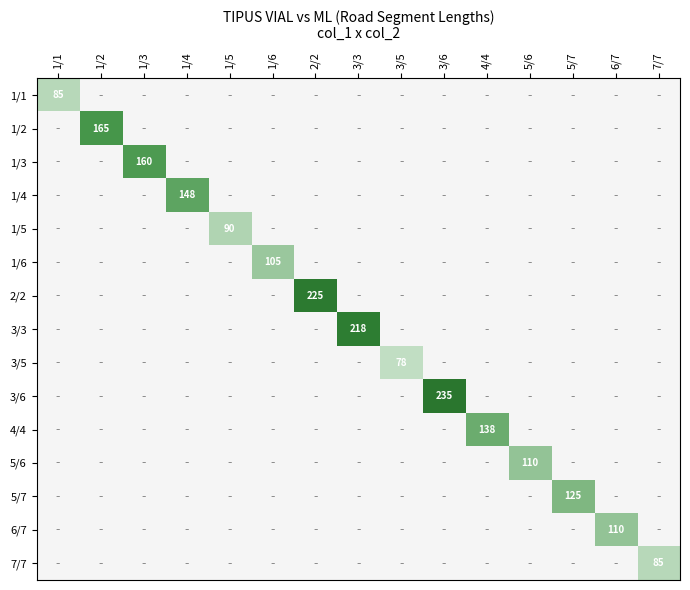

Between 6/7 and 5/6, which is larger?

5/6